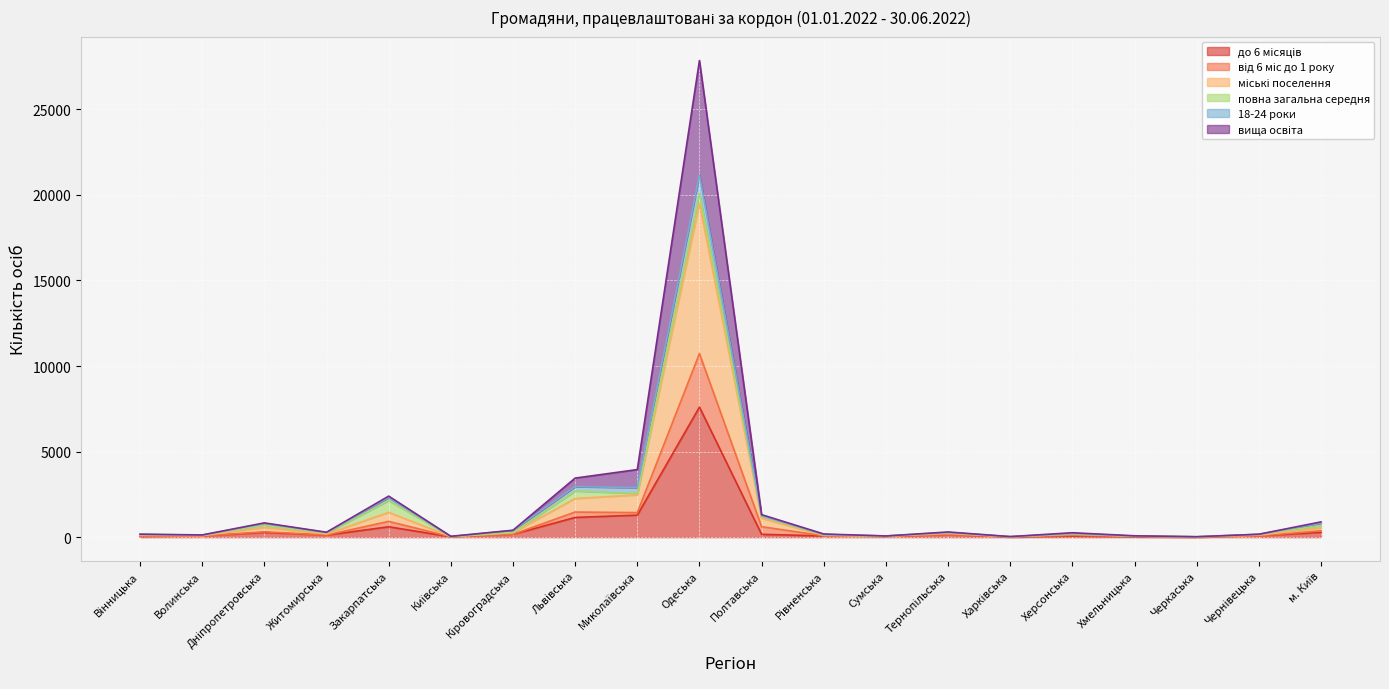

What is the label of the 13th point from the right?

Львівська